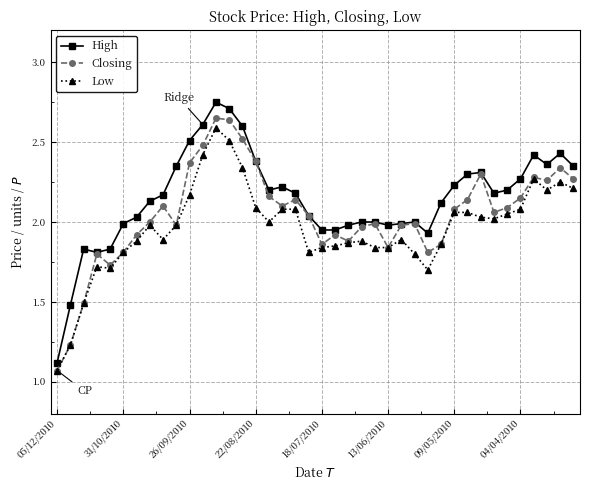

True or false: High has more than 1 interior local peaks.

True